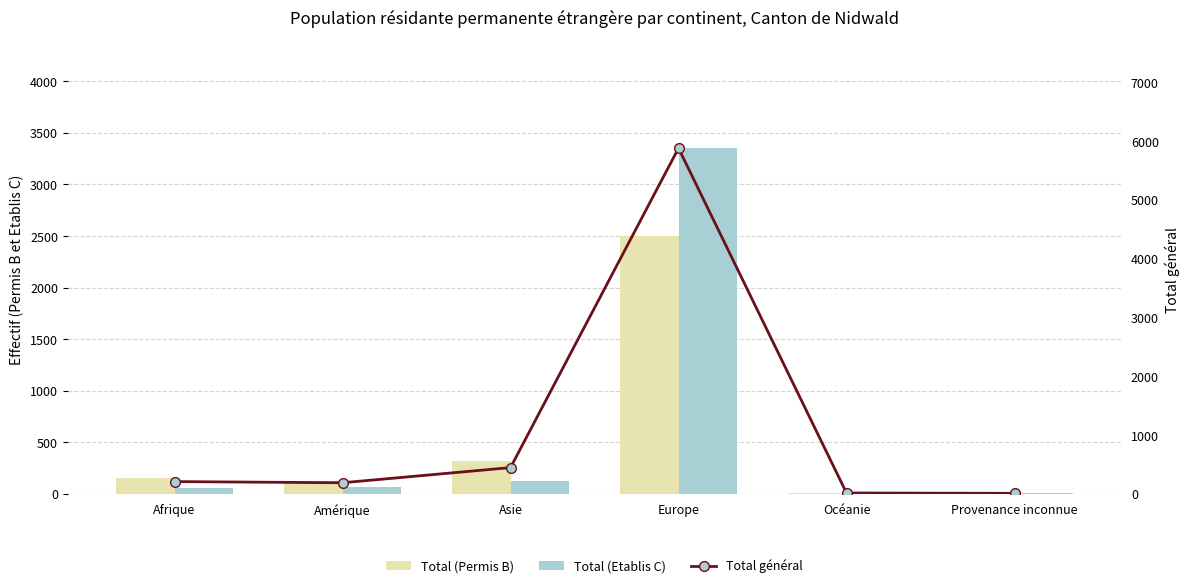

At which label does Total (Etablis C) first exceed 64?

Asie